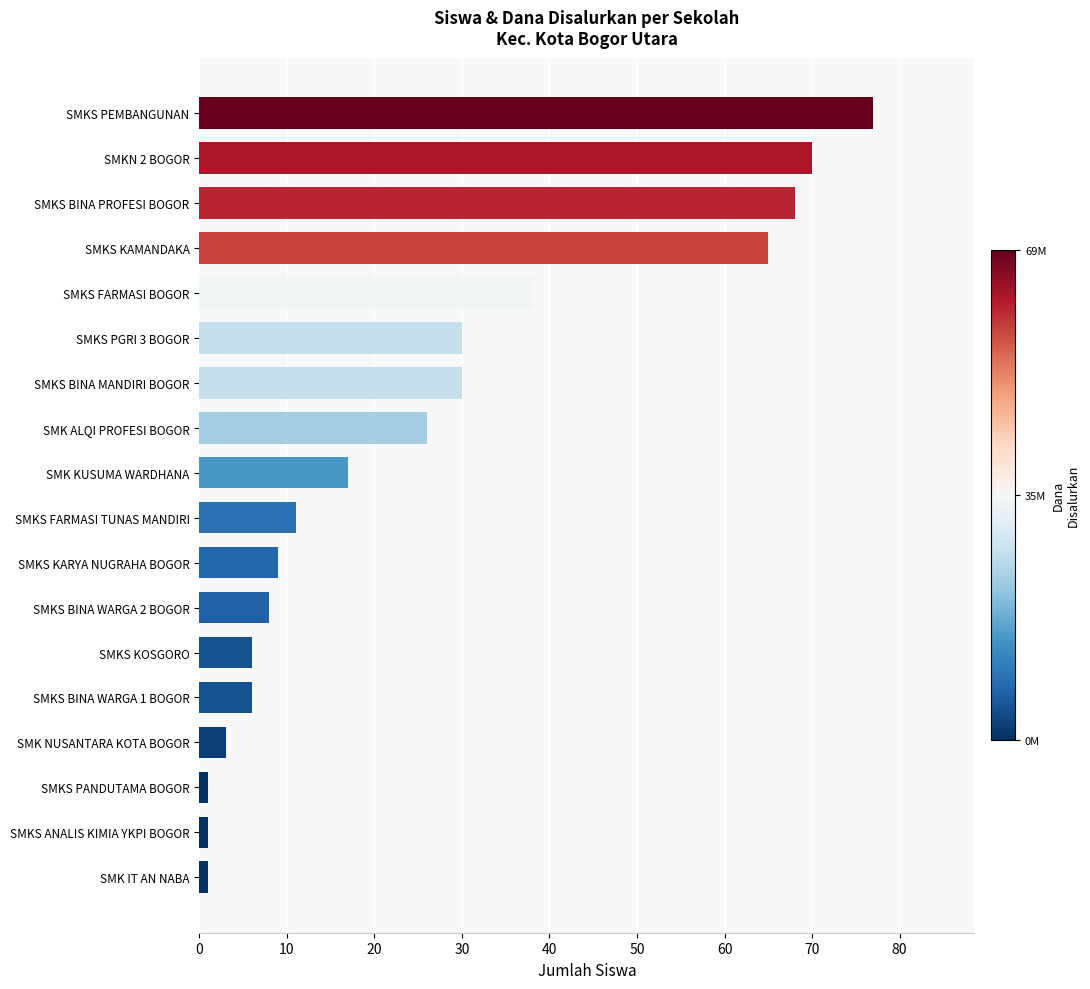

What is the change in value from SMKS BINA WARGA 1 BOGOR to SMKS FARMASI BOGOR?

+32